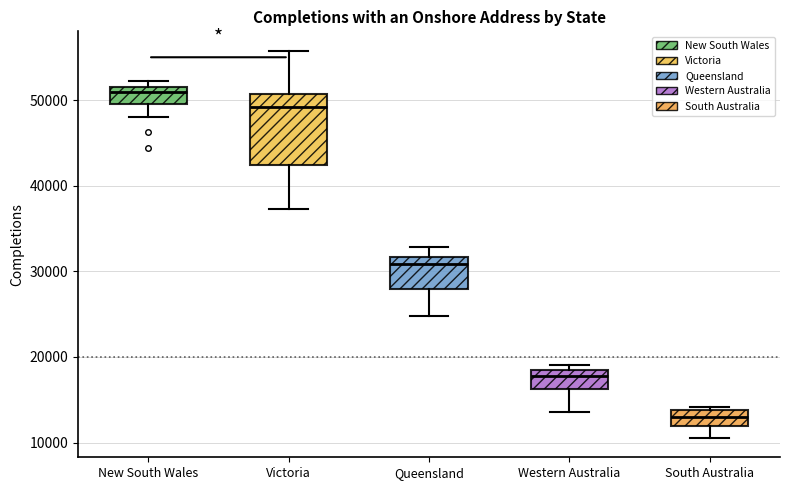

Reading left to right, transcribe this box plot: for each box, give where its median line is, the range the box spans, and where its two whiskers end, as read against the y-axis. The values are not printed on the chart, so give them approximately, as read against the axis.

New South Wales: median 51000, box 49000 to 52000, whiskers 48000 to 52000 (just above the box's upper edge)
Victoria: median 49000, box 42000 to 51000, whiskers 37000 to 56000
Queensland: median 31000, box 28000 to 32000, whiskers 25000 to 33000
Western Australia: median 18000 (just below the box's upper edge), box 16000 to 18000, whiskers 14000 to 19000
South Australia: median 13000, box 12000 to 14000, whiskers 11000 to 14000 (just above the box's upper edge)